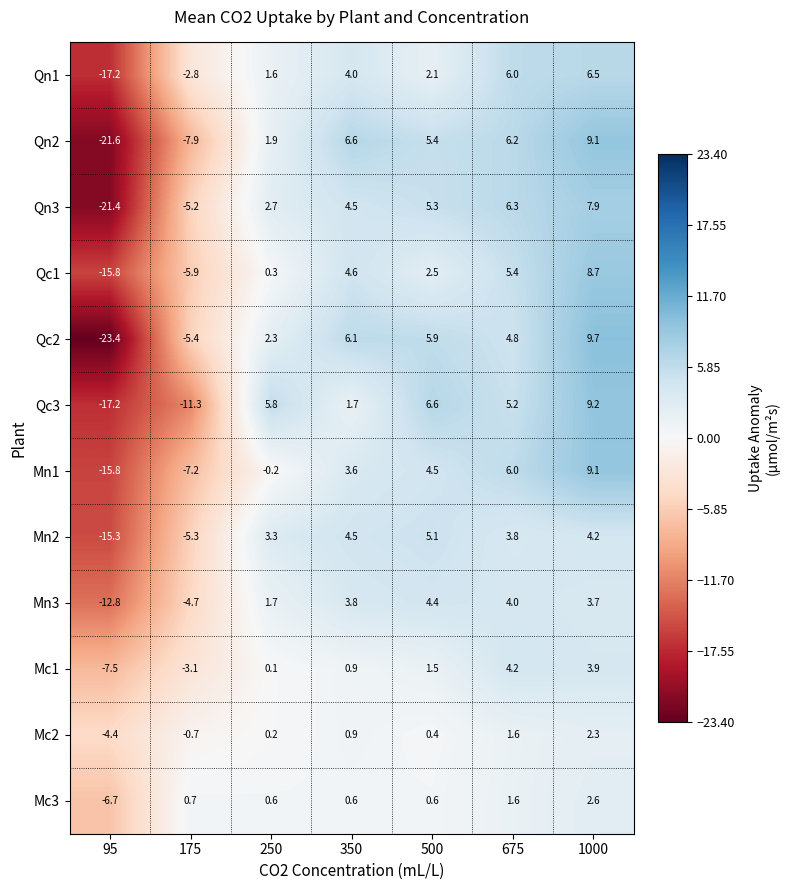

What is the difference between the highest and lowest values at 250?

6.0